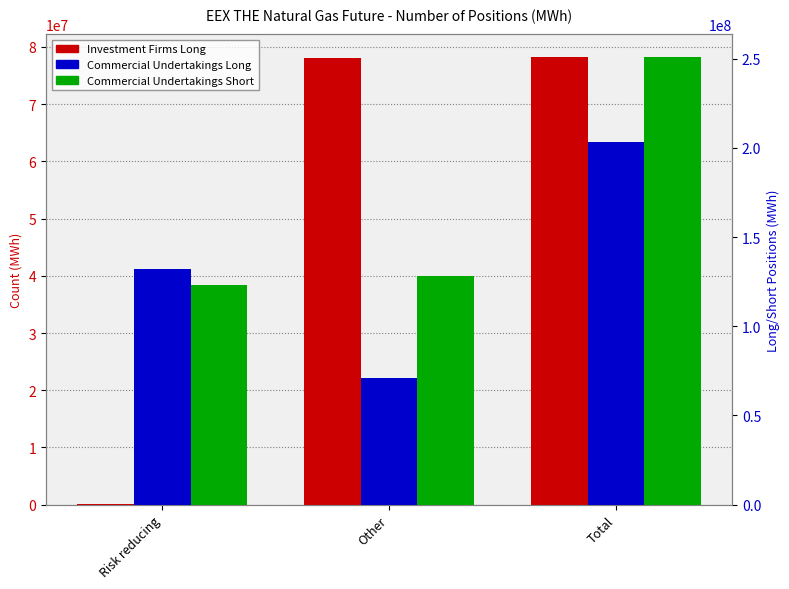

List the series in order of their peak value, highest first.

Commercial Undertakings Short, Commercial Undertakings Long, Investment Firms Long